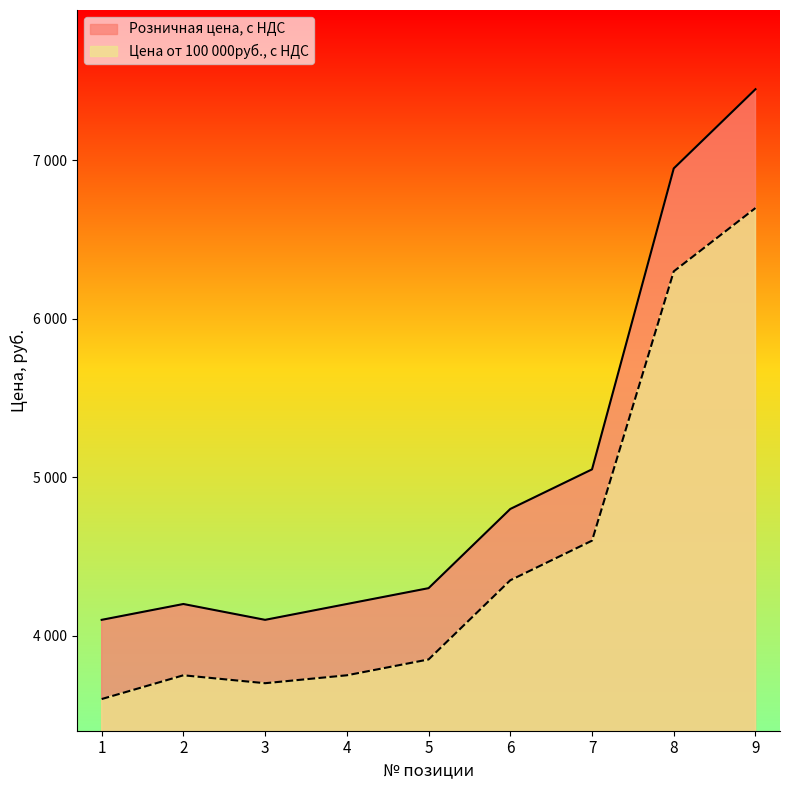

Reading left to right, what are all the values shown in this chart?

Розничная цена, с НДС: 1=4100	2=4200	3=4100	4=4200	5=4300	6=4800	7=5050	8=6950	9=7450
Цена от 100 000руб., с НДС: 1=3600	2=3750	3=3700	4=3750	5=3850	6=4350	7=4600	8=6300	9=6700